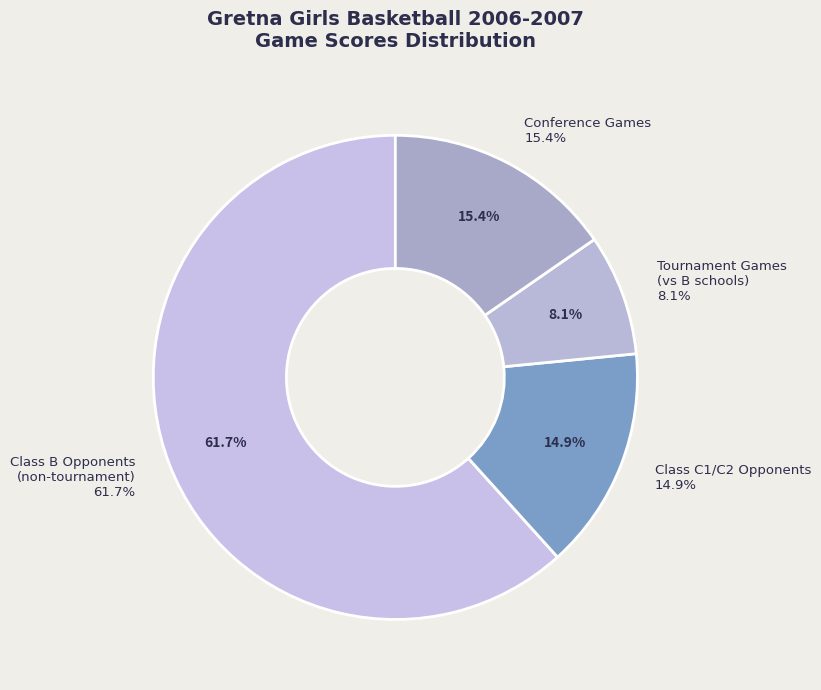

Does Elkhorn account for over 50% of the chart?

No